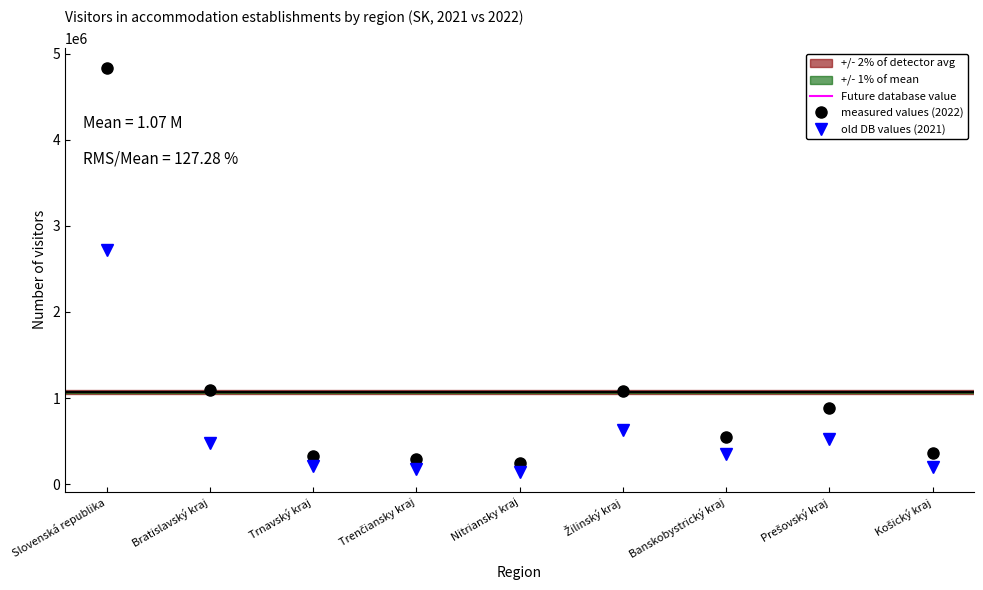

Reading left to right, extract all data points from this chart.

2021: 2724587	477897	213909	180141	146291	632827	347569	526785	199168
2022: 4831628	1090352	329067	291653	240368	1087373	546690	888970	357155